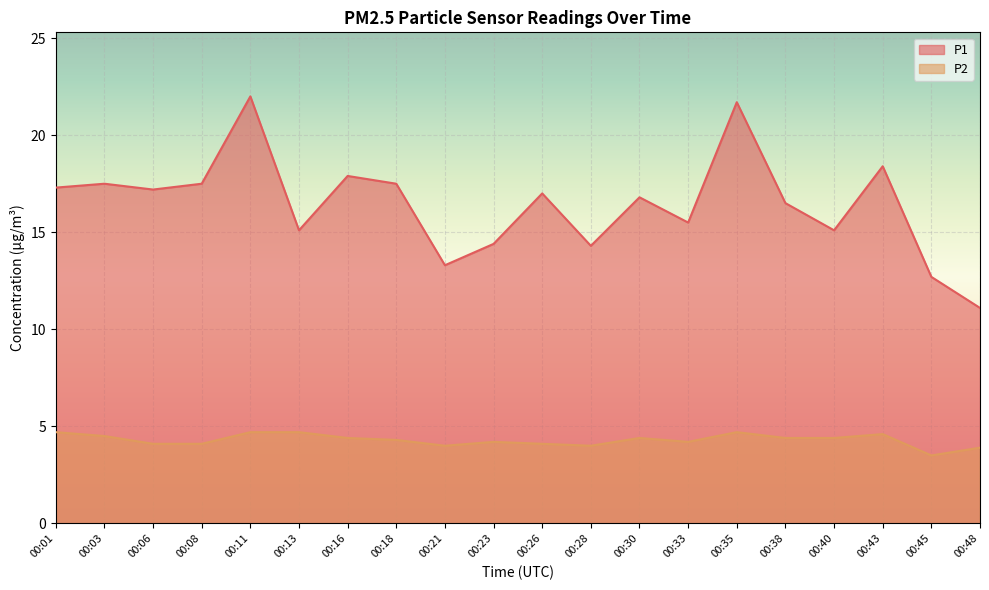

Does the chart display data point markers on the line(s)?

No